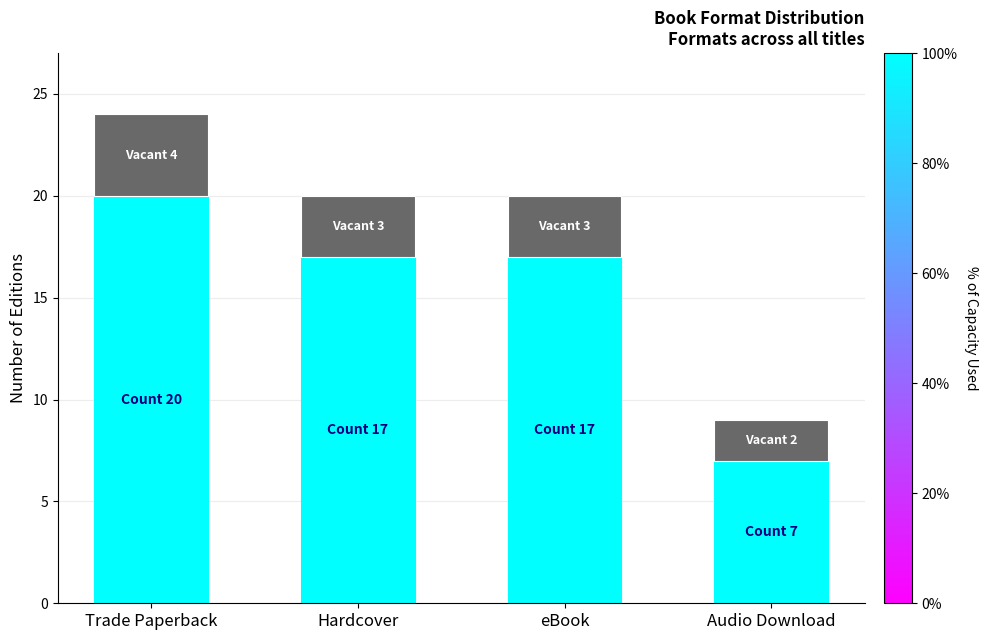

What is the total value across all series at Trade Paperback?

24